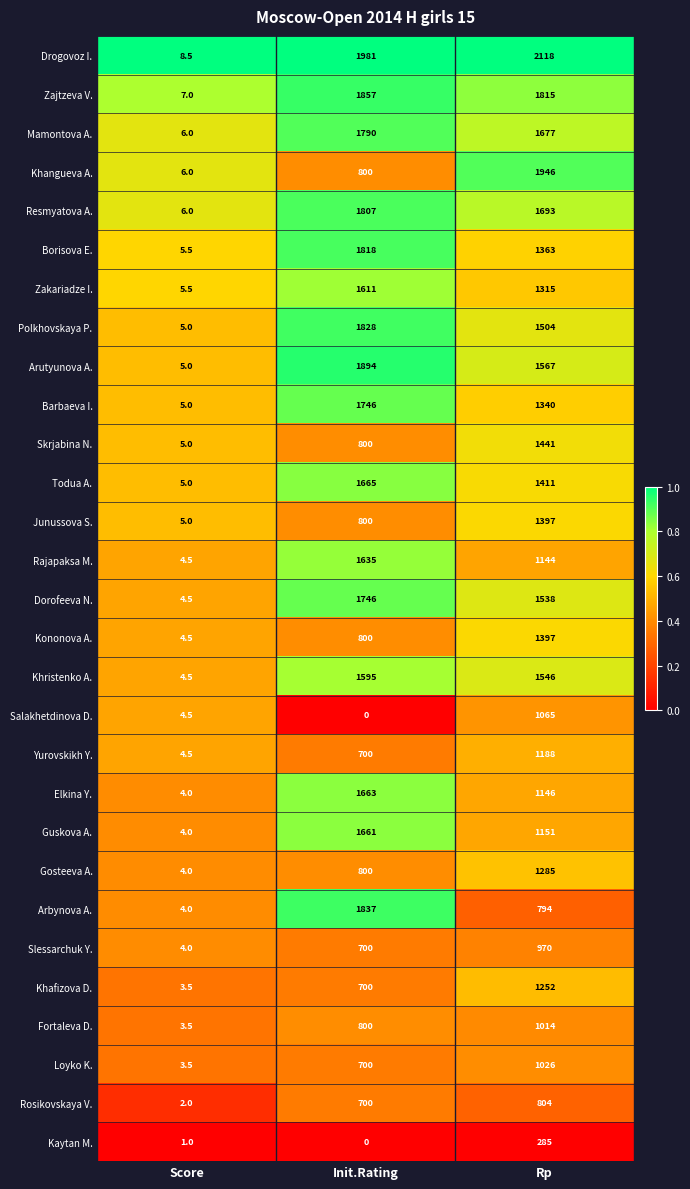

Rank the categories by Guskova A. value from lowest to highest.

Score, Rp, Init.Rating